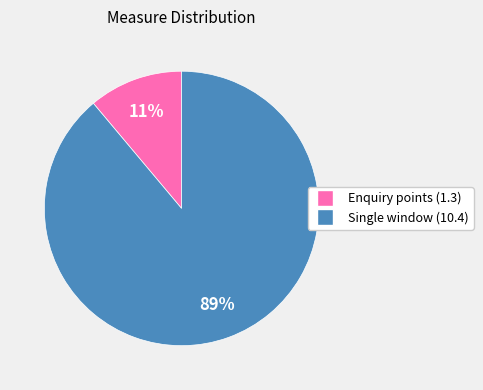

Rank the categories by value from highest to lowest.

Single window (10.4), Enquiry points (1.3)